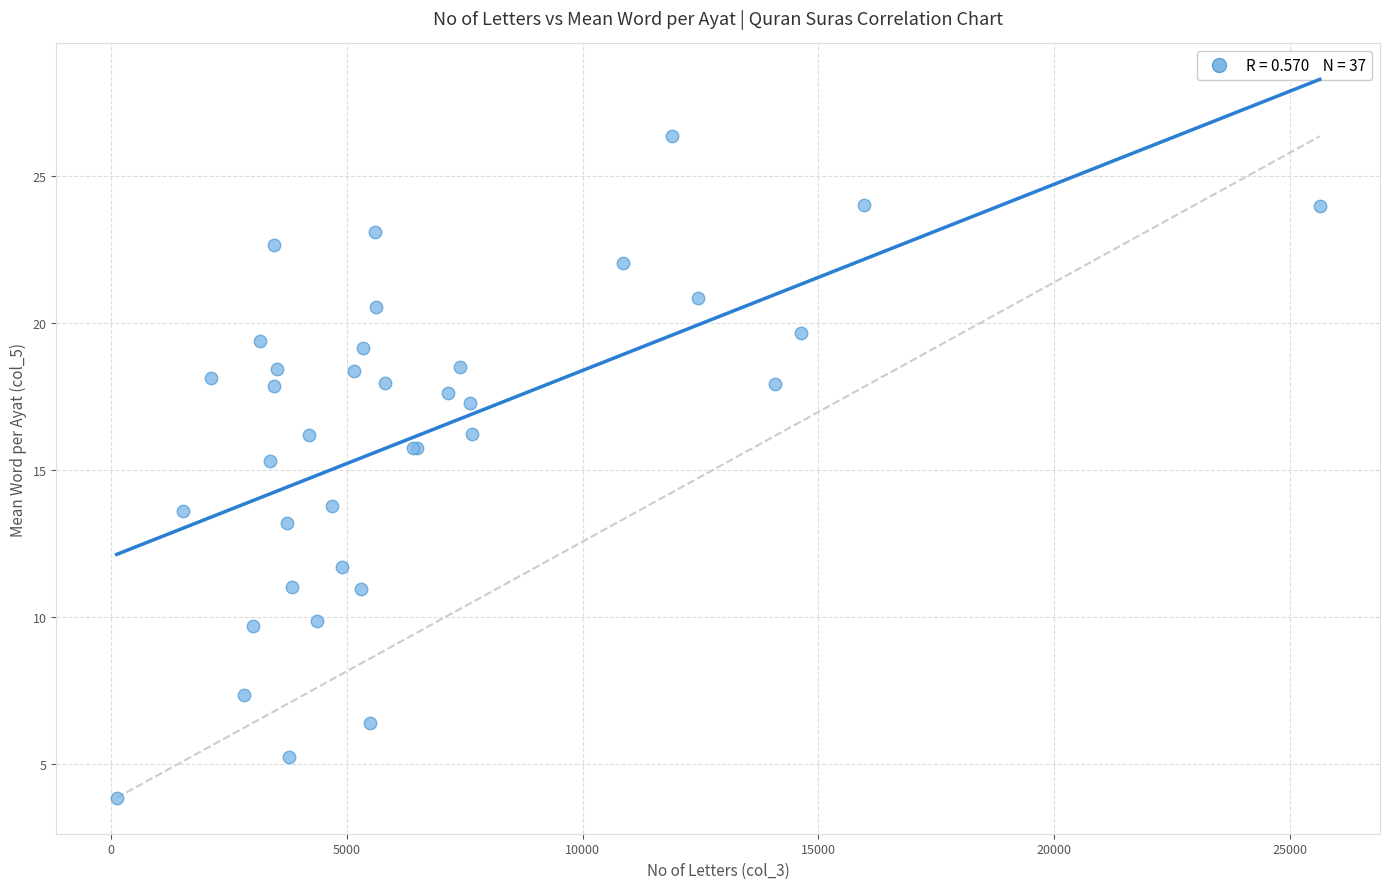

What Y value in the scatter plot is closest to 15?

15.3